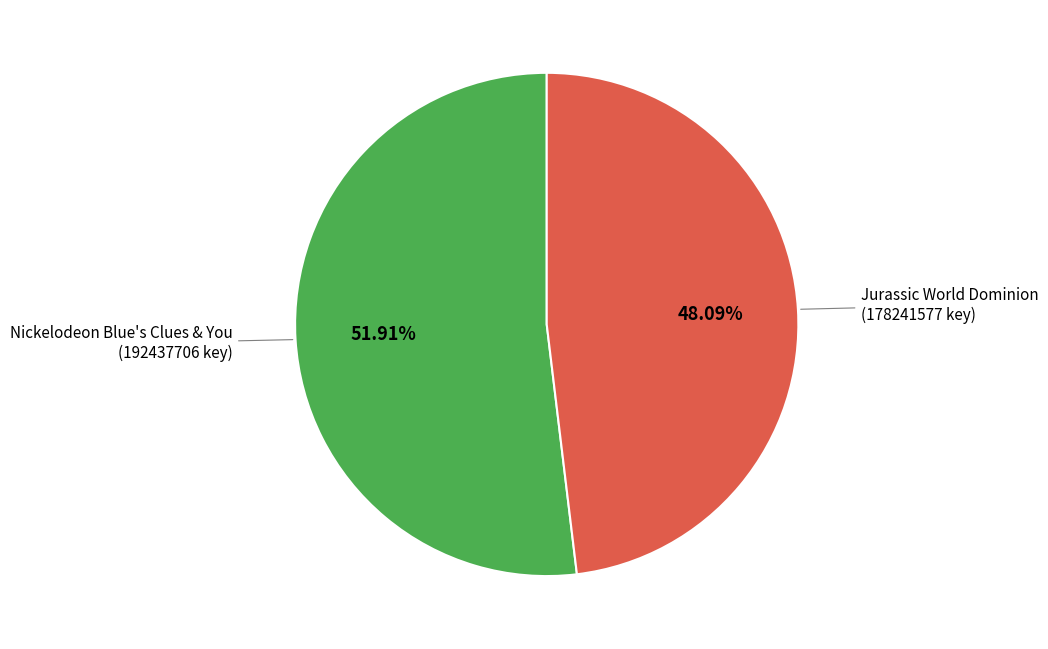

Is there any slice that represents more than half of the pie?

Yes